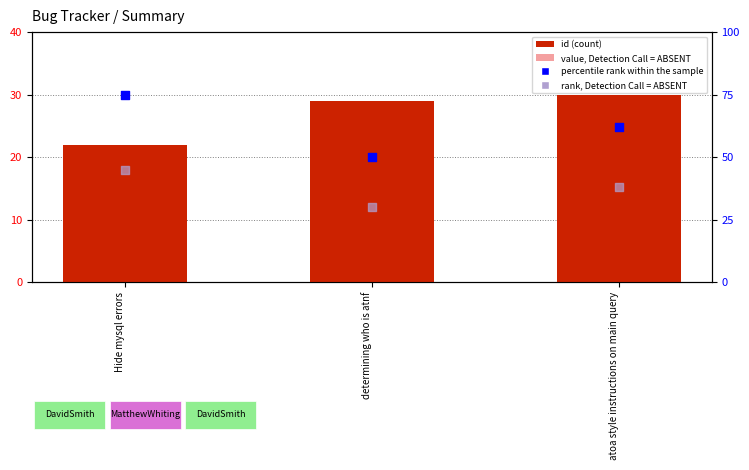

Is the value of value, Detection Call = ABSENT at Hide mysql errors greater than the value of rank, Detection Call = ABSENT at atoa style instructions on main query?

No